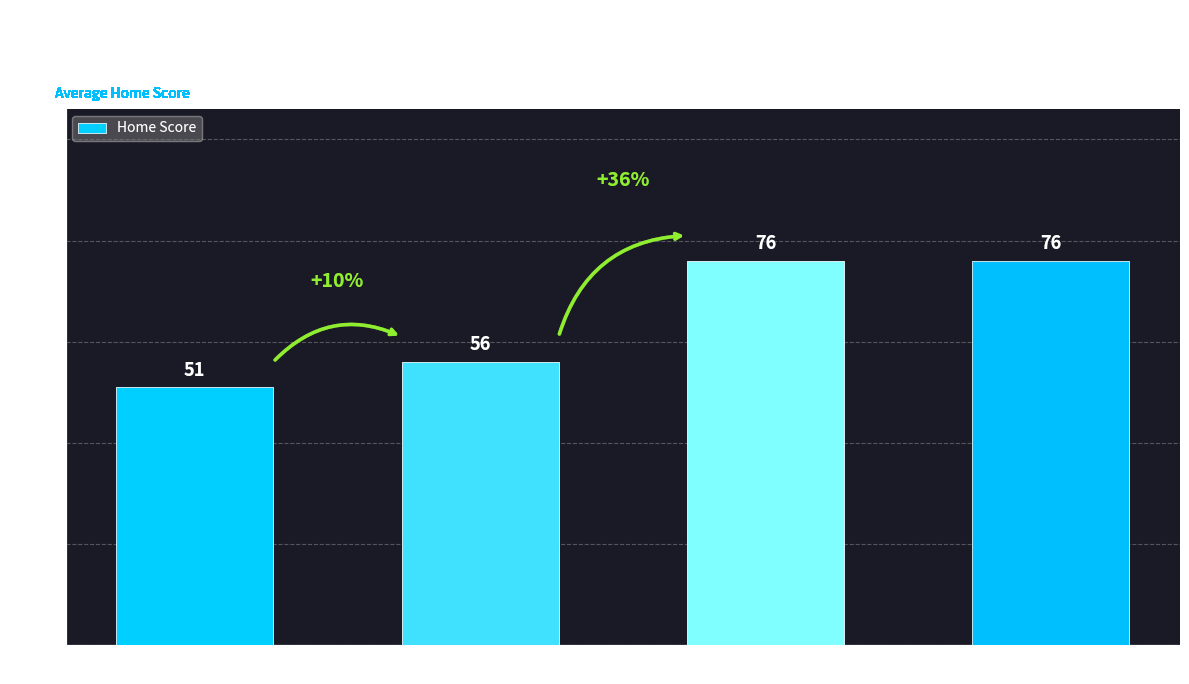

Which category has the lowest value across all series?

Tuesday